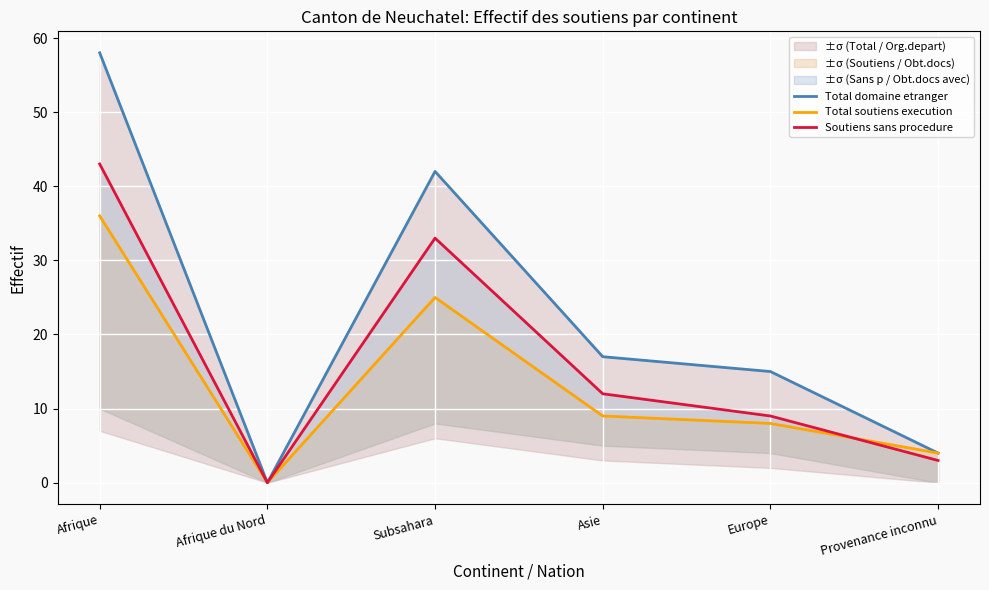

Reading left to right, what are all the values shown in this chart?

Total domaine etranger: Afrique=58	Afrique du Nord=0	Subsahara=42	Asie=17	Europe=15	Provenance inconnu=4
Total soutiens execution: Afrique=36	Afrique du Nord=0	Subsahara=25	Asie=9	Europe=8	Provenance inconnu=4
Soutiens sans procedure: Afrique=43	Afrique du Nord=0	Subsahara=33	Asie=12	Europe=9	Provenance inconnu=3